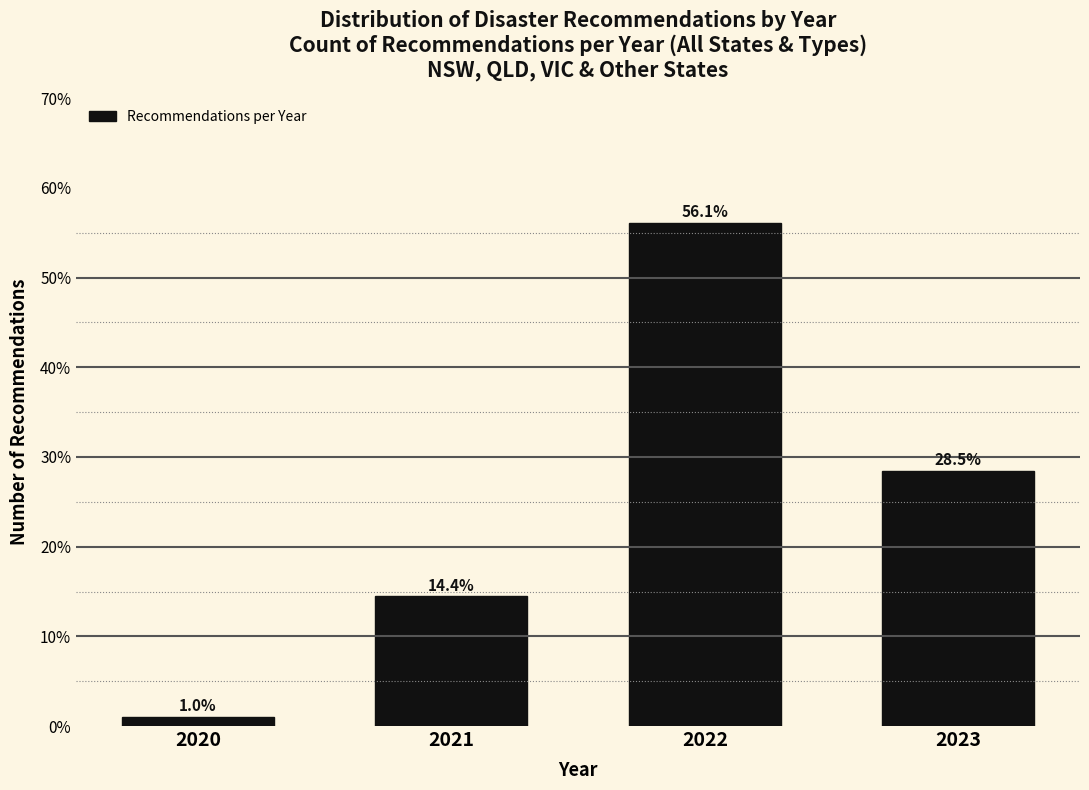

Reading right to left, what are all the values shown in this chart?

2023=28.5	2022=56.1	2021=14.4	2020=1.0